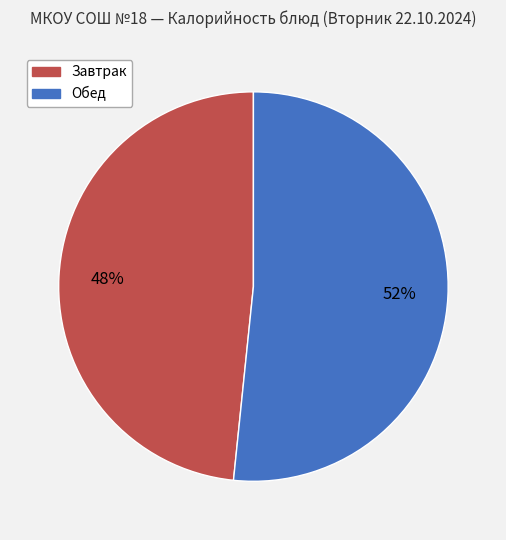

Is there any slice that represents more than half of the pie?

Yes